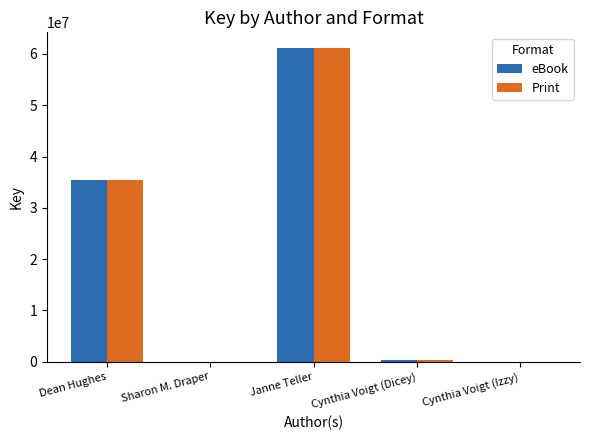

At which label is Print closest to 30585842?

Dean Hughes